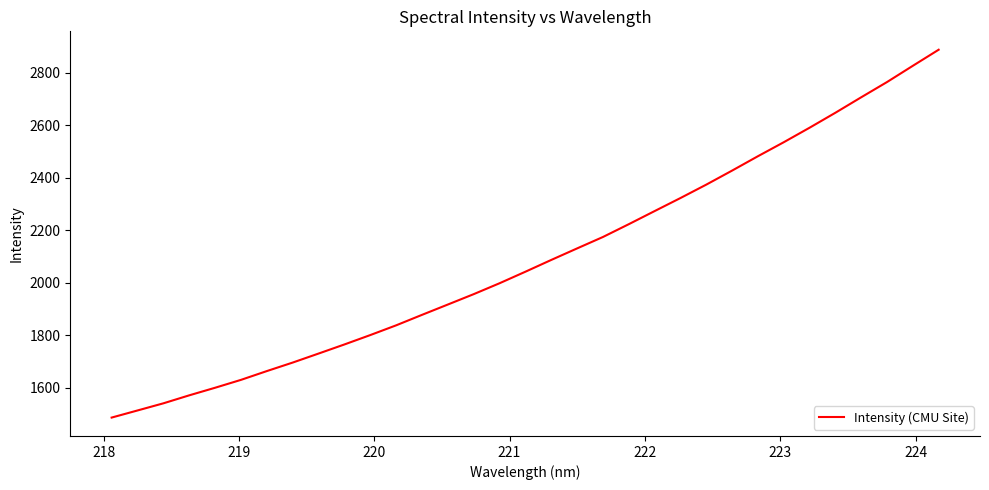

What is the smallest value displayed?

1486.0